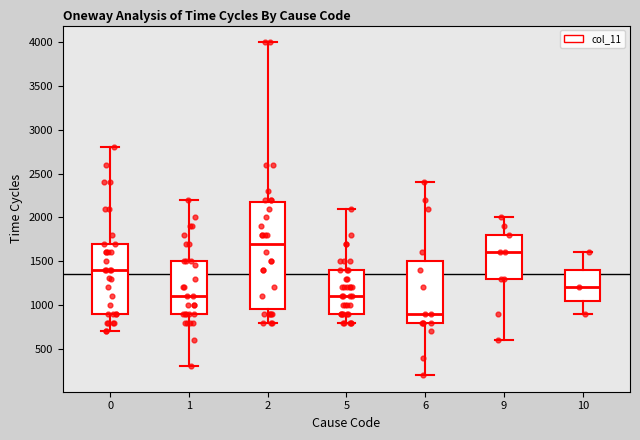

Which box's median line is the highest?

2